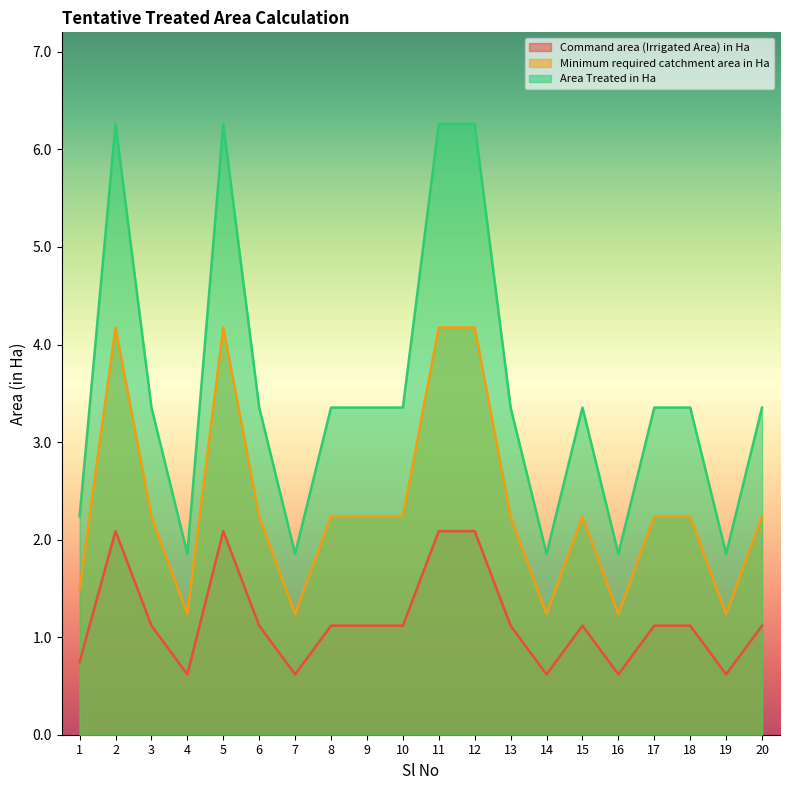

True or false: Minimum required catchment area in Ha has more than 1 points higher than both neighbors.

True